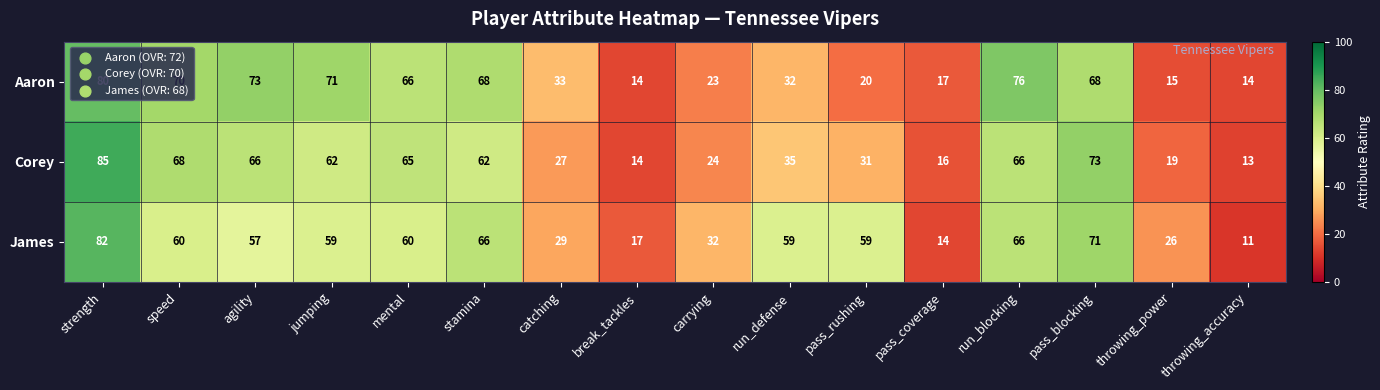

Between carrying and pass_blocking, which series saw the biggest shift?

Corey